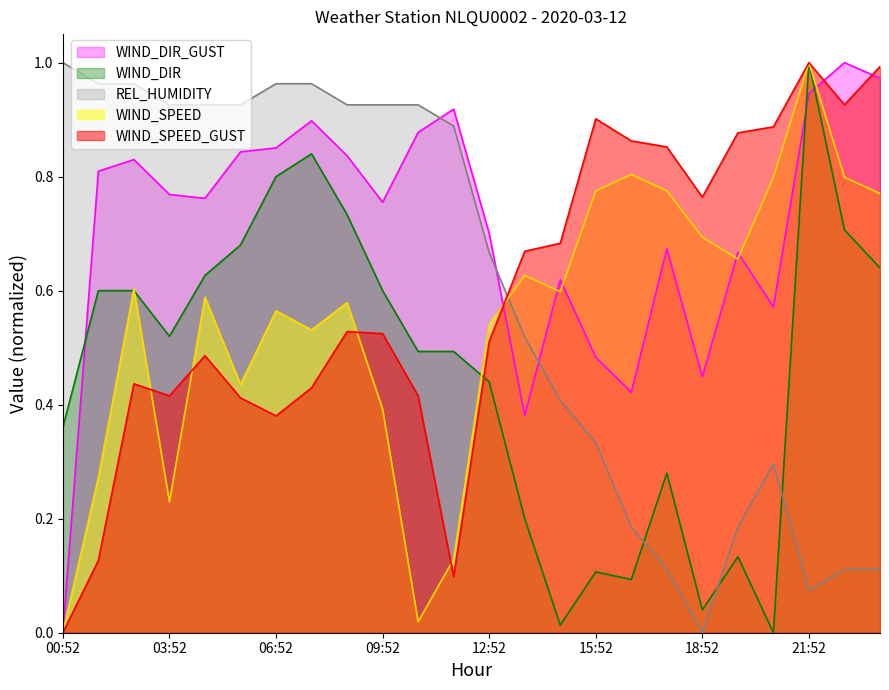

Does the chart display data point markers on the line(s)?

No